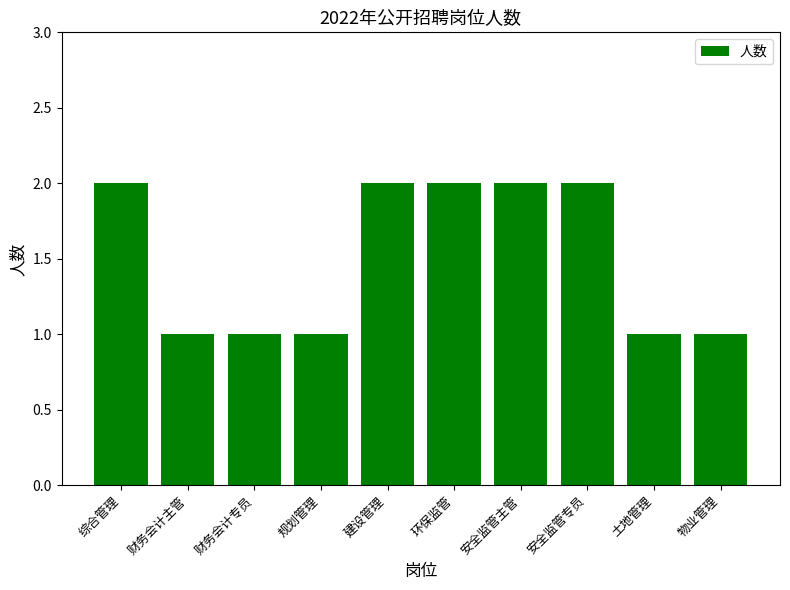

Reading right to left, list all the values displayed in this chart.

1	1	2	2	2	2	1	1	1	2